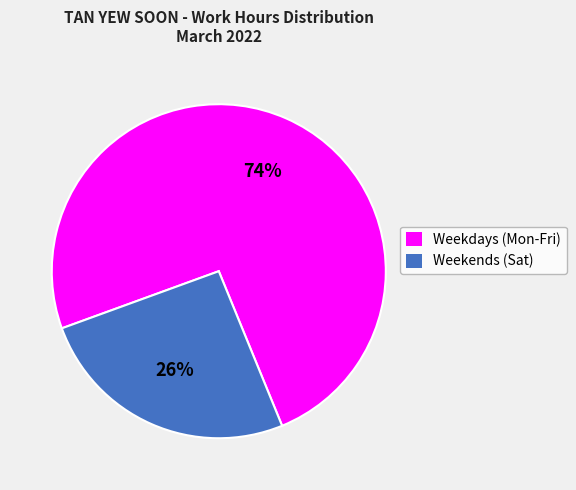

To the nearest percent, what percentage of the pie is Weekends (Sat)?

26%